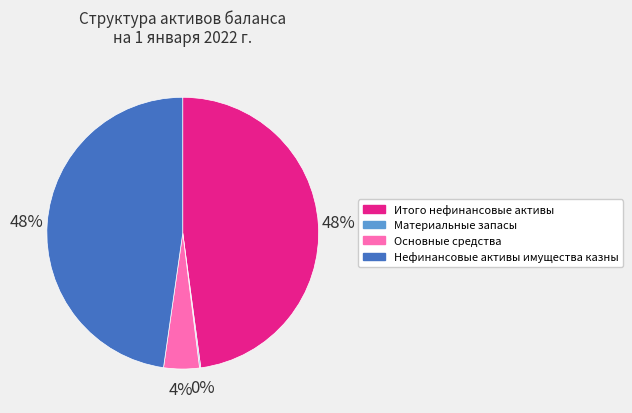

The Итого нефинансовые активы slice represents 54% of the pie. True or false?

False